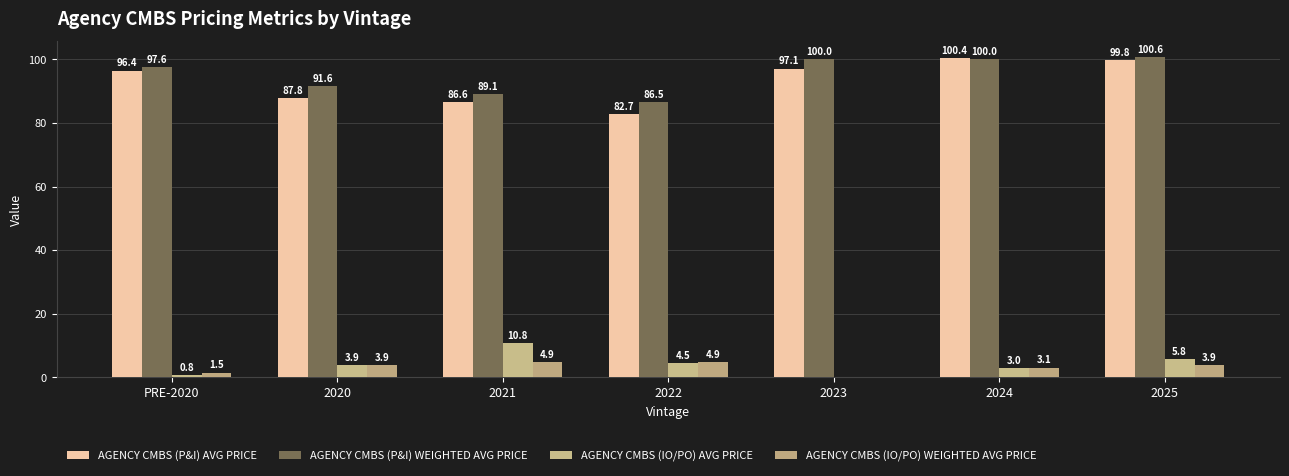

Between 2021 and 2023, which is larger?

2023